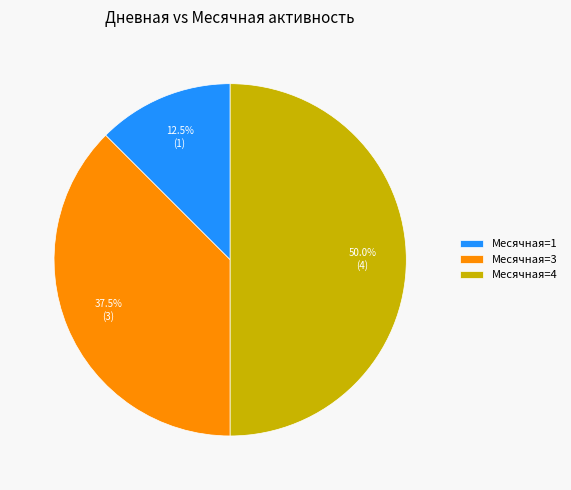

Approximately how many times larger is the value at Месячная=4 compared to Месячная=3?

1.3